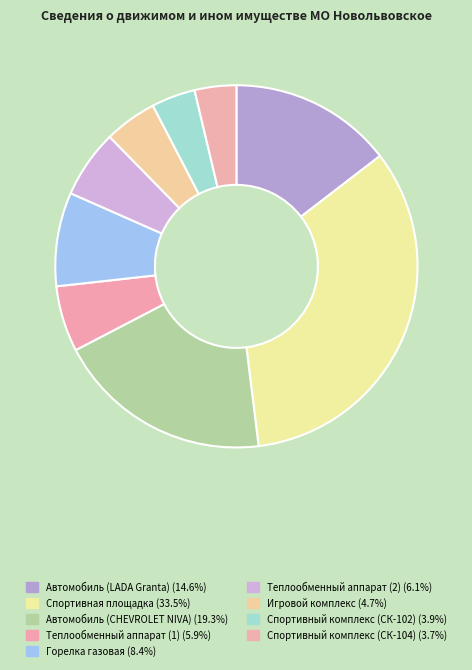

Is there a majority slice in this chart?

No